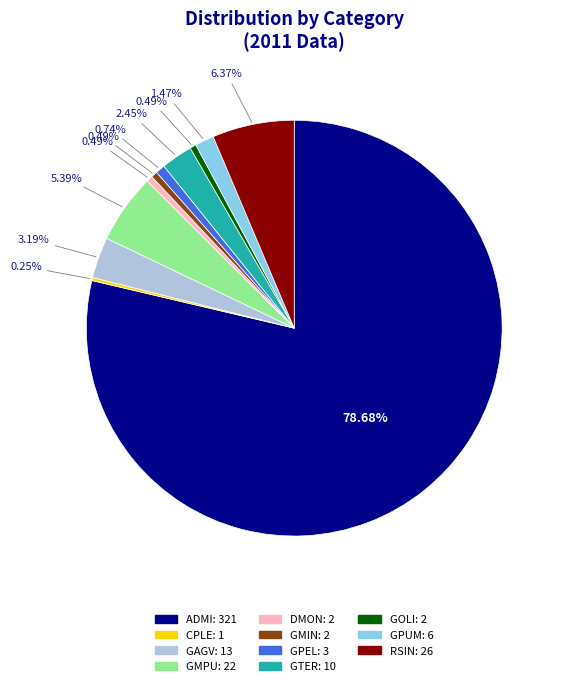

Does any single category account for the majority?

Yes